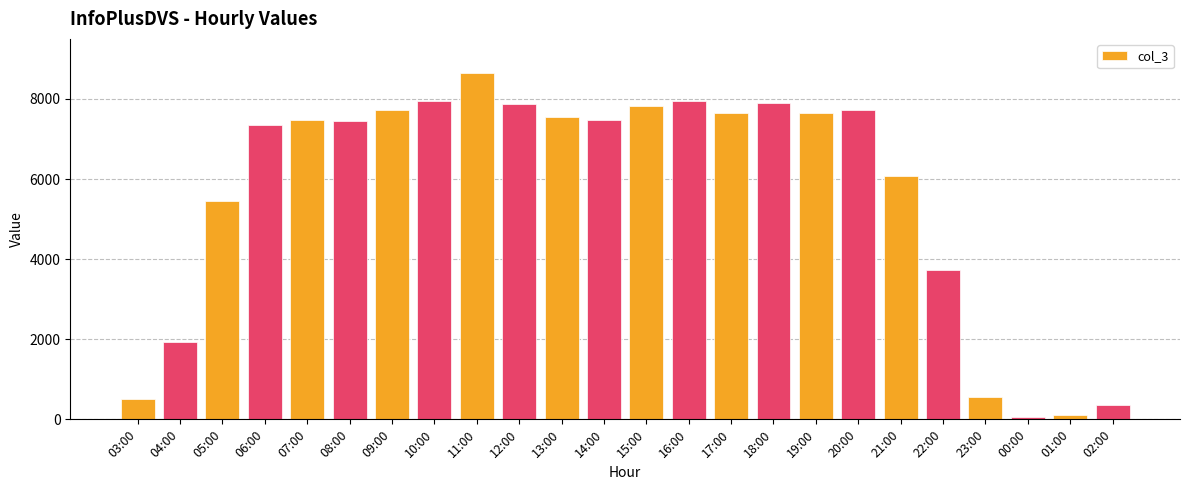

What is the value of the 16th bar from the left?

7896